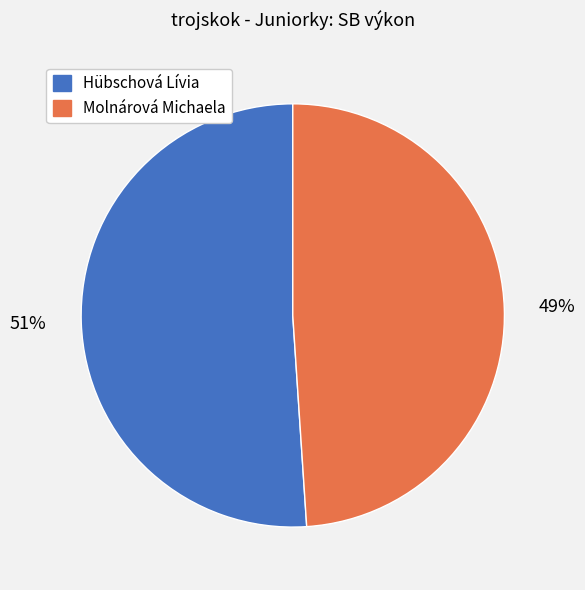

Which has a higher value, Molnárová Michaela or Hübschová Lívia?

Hübschová Lívia